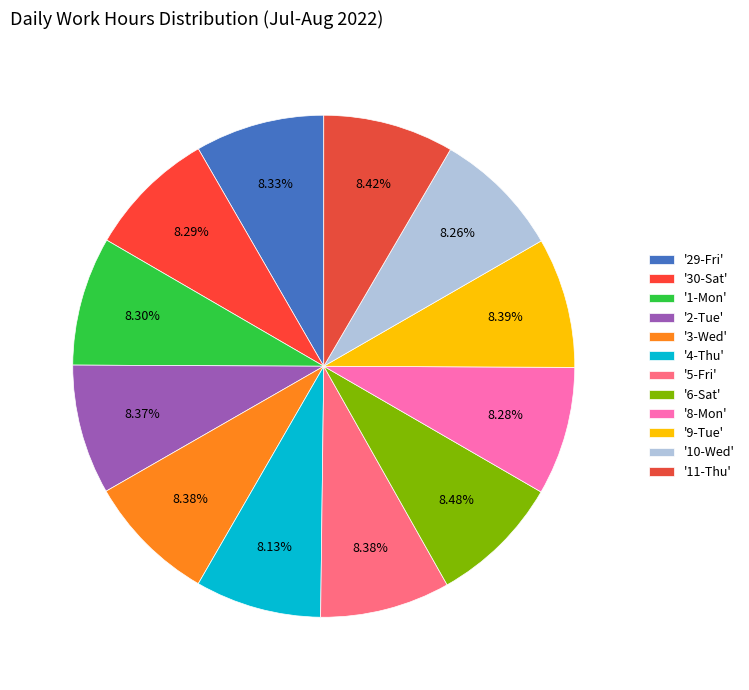

How many slices are in this pie chart?

12